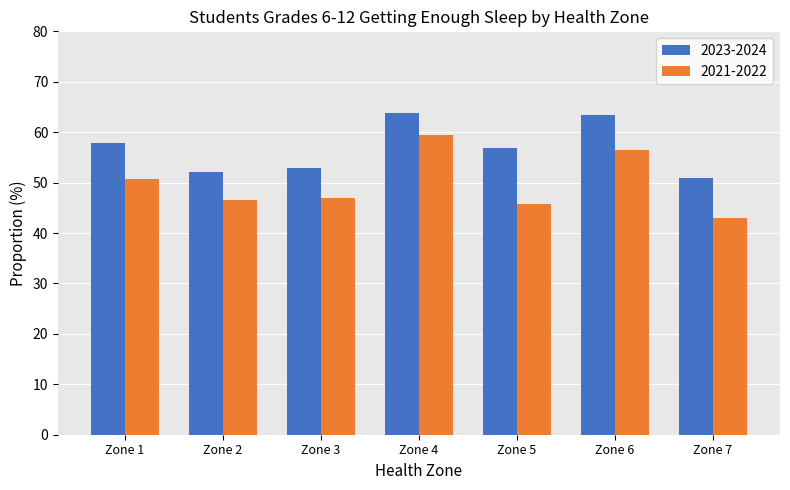

Where is 2021-2022 nearest to the value 51?

Zone 1